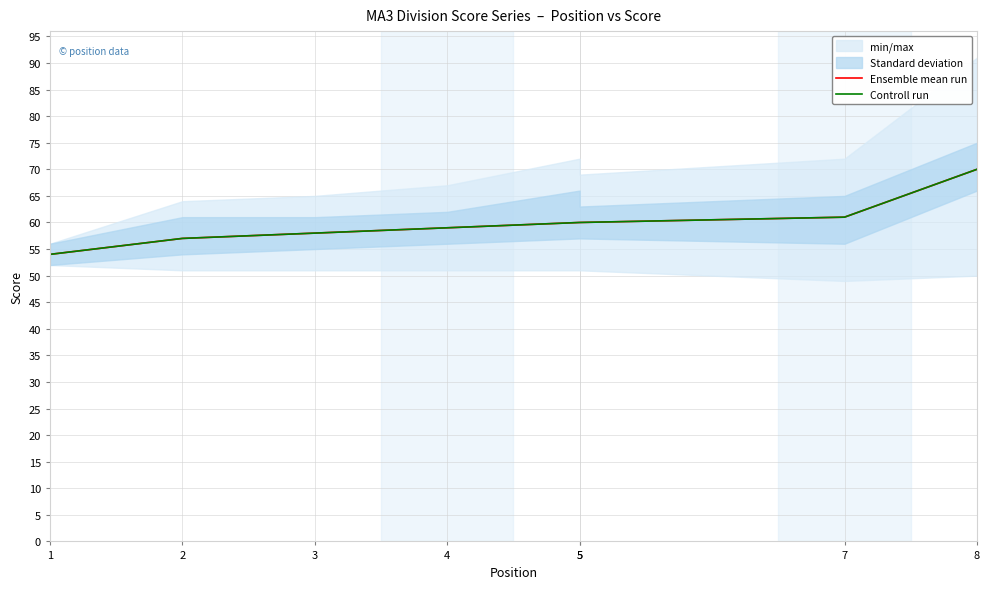

List the series in order of their peak value, highest first.

Ensemble mean run, Controll run